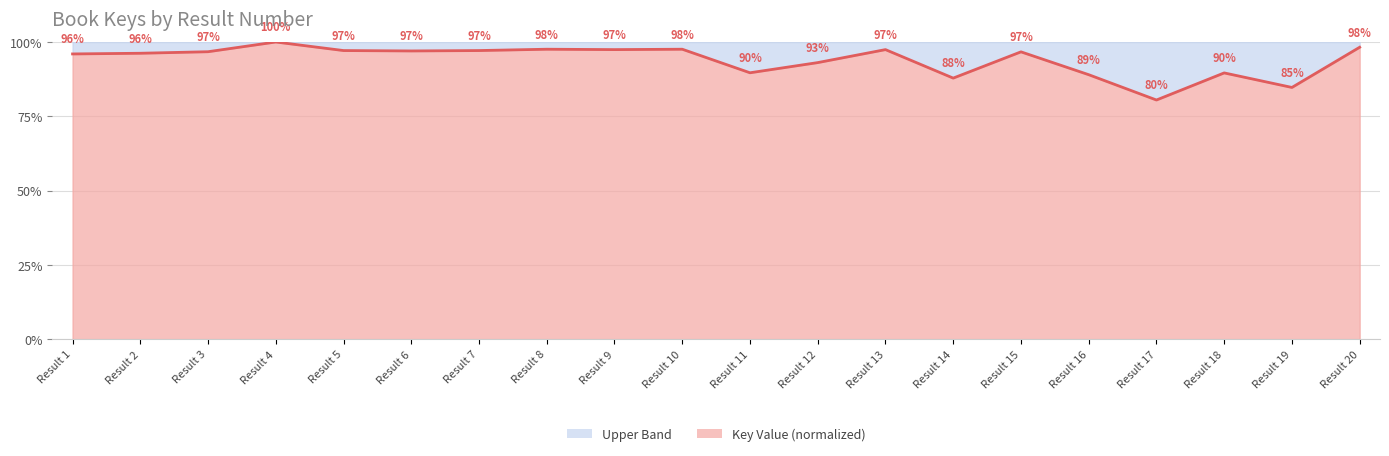

The value at Result 11 is 89.6. True or false?

True